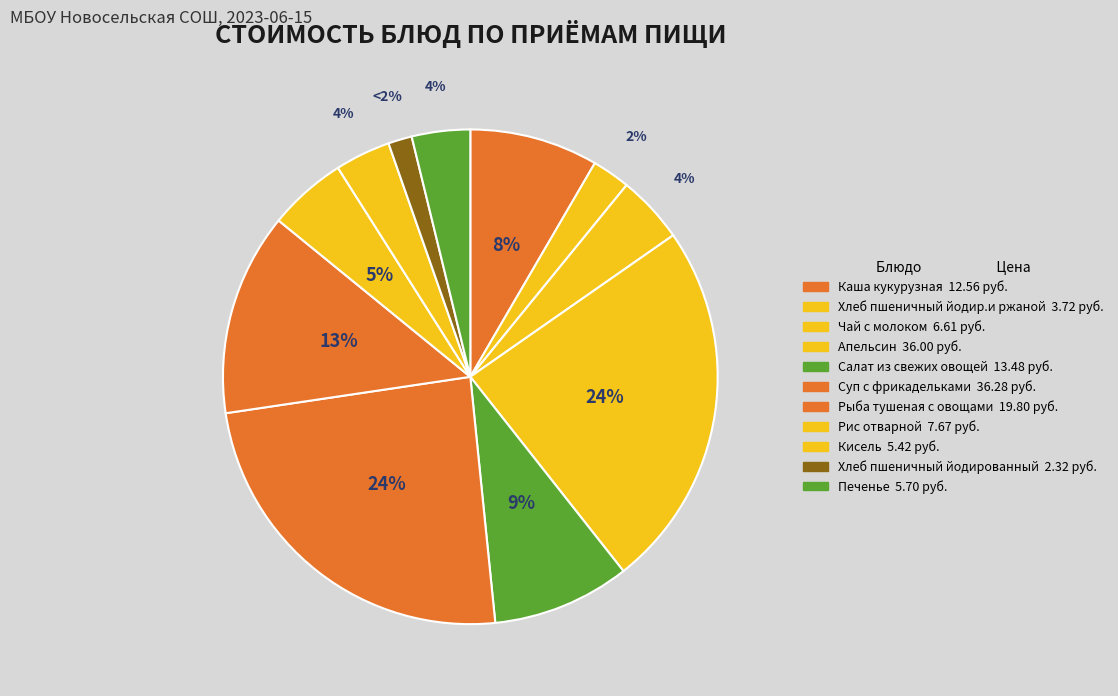

Which category has the smallest portion of the pie?

Хлеб пшеничный йодированный